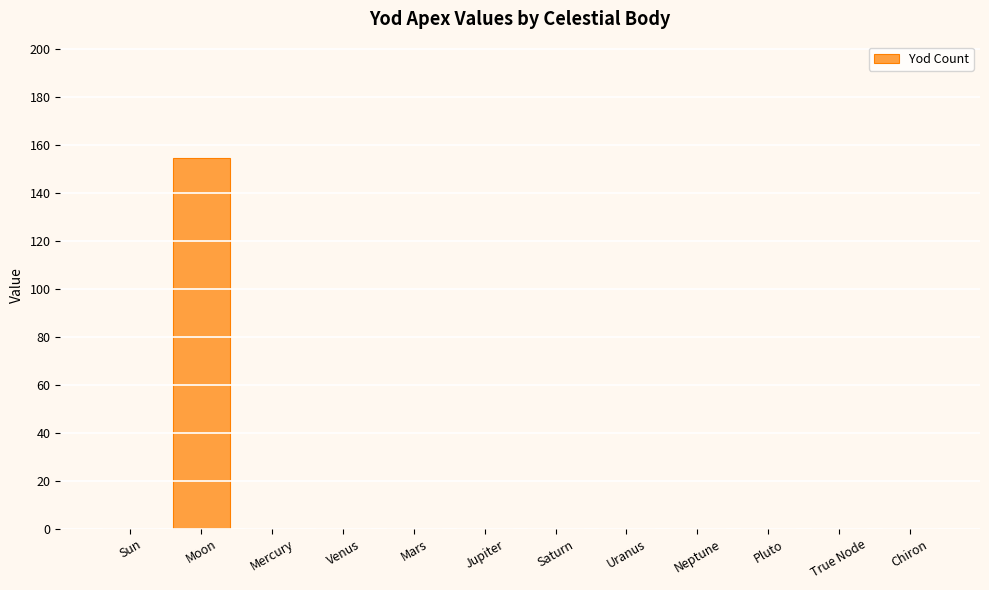

Reading right to left, extract all data points from this chart.

0.0	0.0	0.0	0.0	0.0	0.0	0.0	0.0	0.0	0.0	154.6	0.0